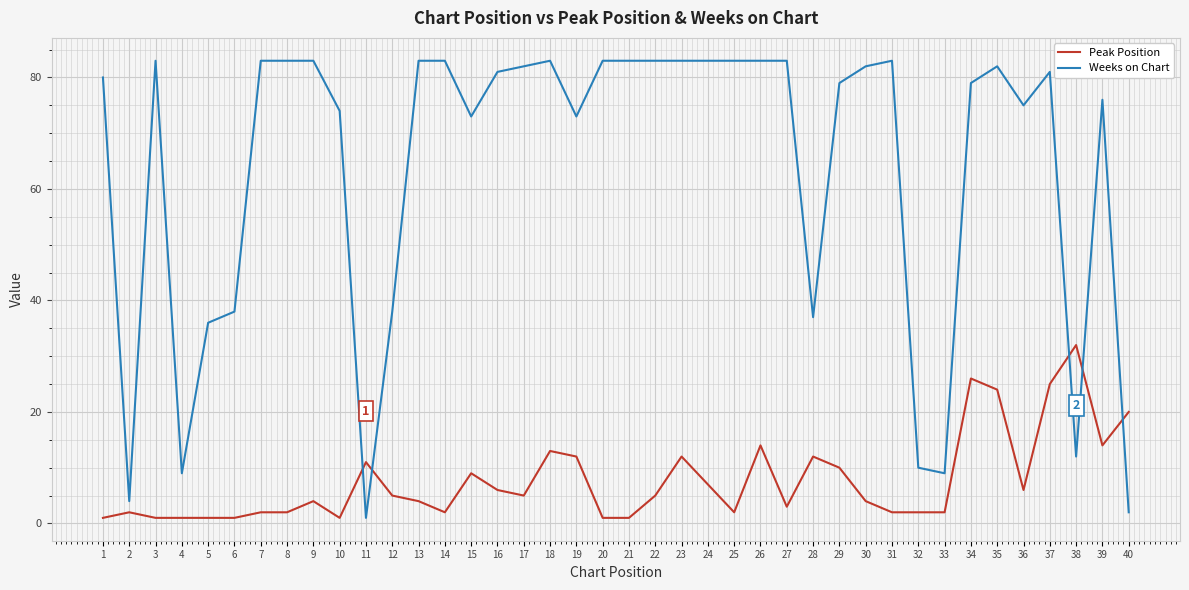

Is the value of Weeks on Chart at 13 greater than the value of Peak Position at 1?

Yes